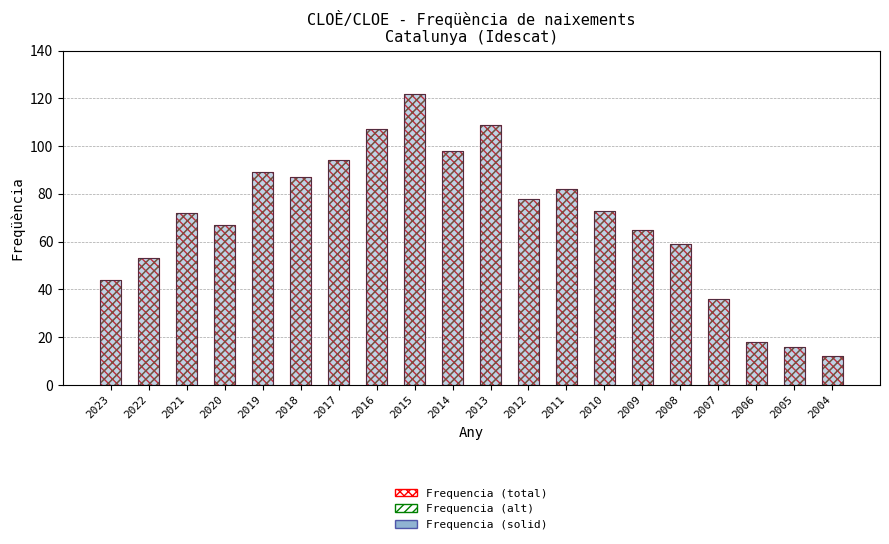

At which category is the sum across all series the highest?

2015